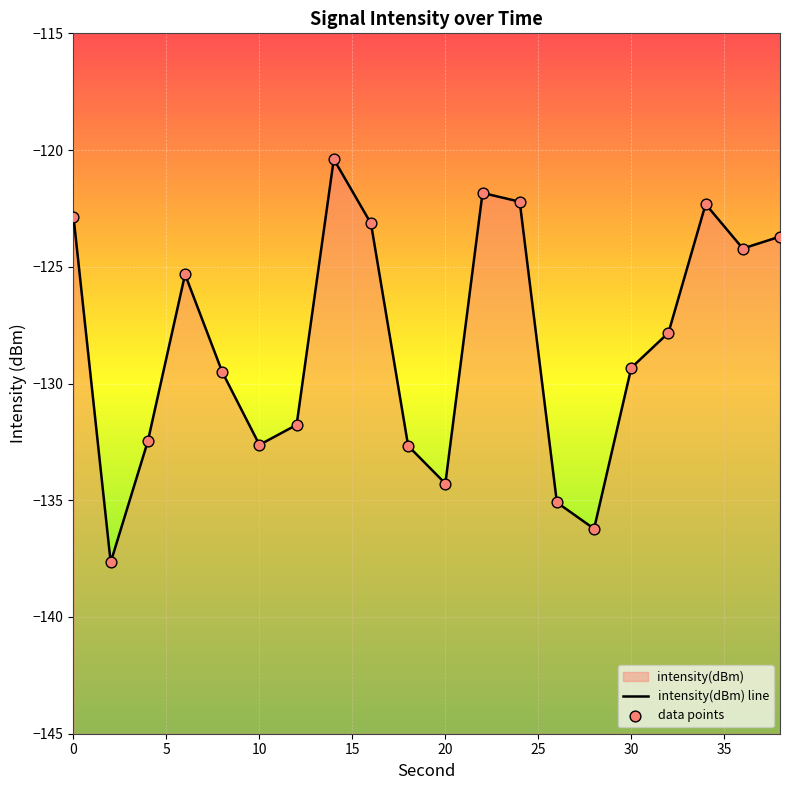

Which series has the largest Y range (max minus min)?

intensity(dBm) line